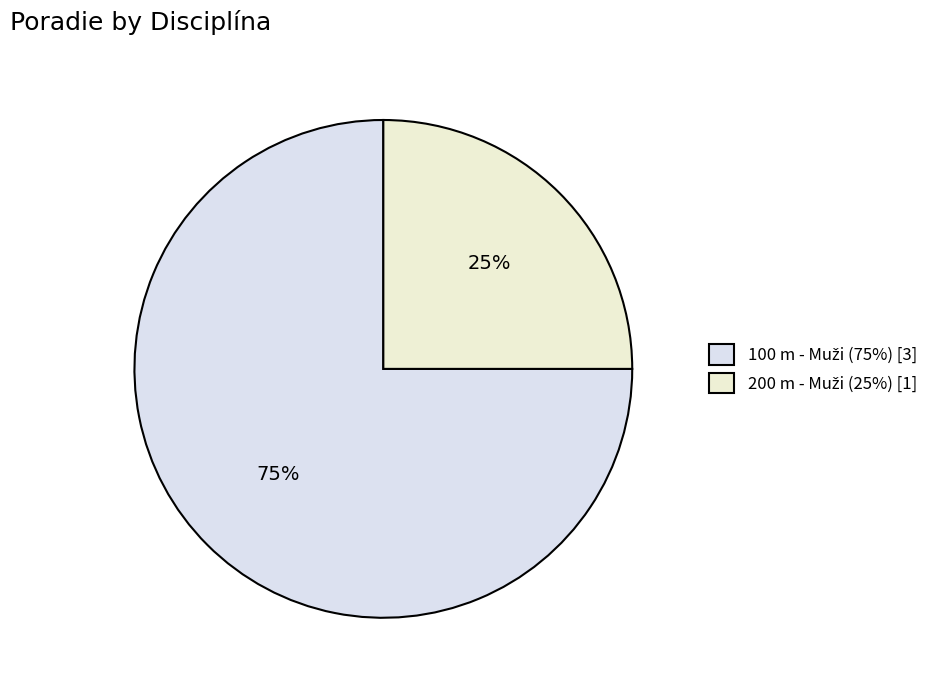

How many slices are in this pie chart?

2